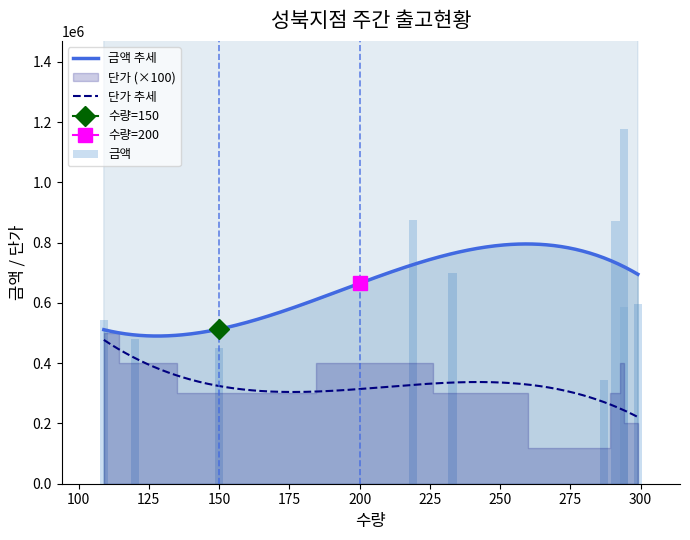

Read the 단가 value at 294, to the nearest 100.

4000